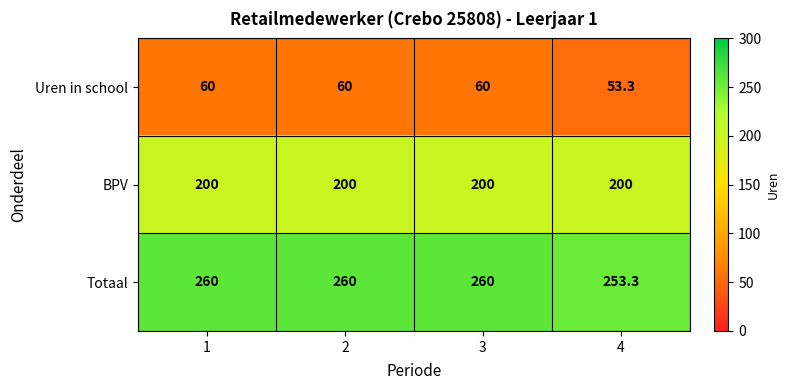

At how many categories does at least one series exceed 55?

4